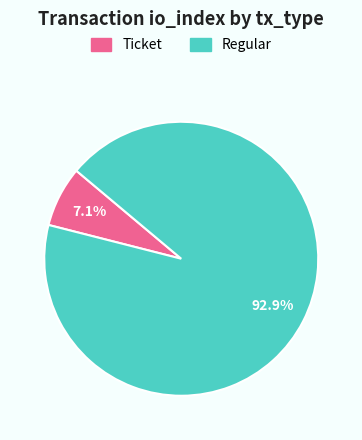

Count the number of slices in the pie.

2